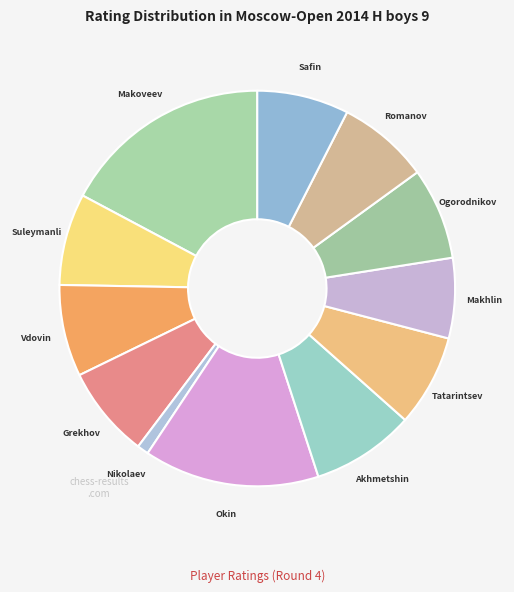

How many slices are in this pie chart?

12